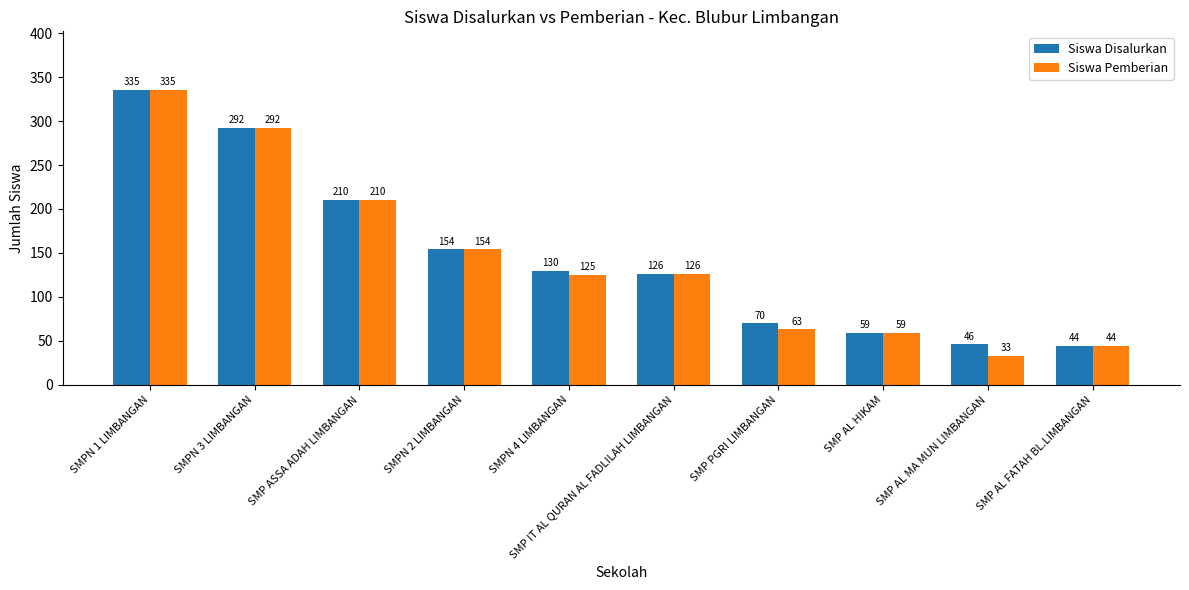

What is the difference between the maximum and second lowest values in the Siswa Disalurkan series?

289